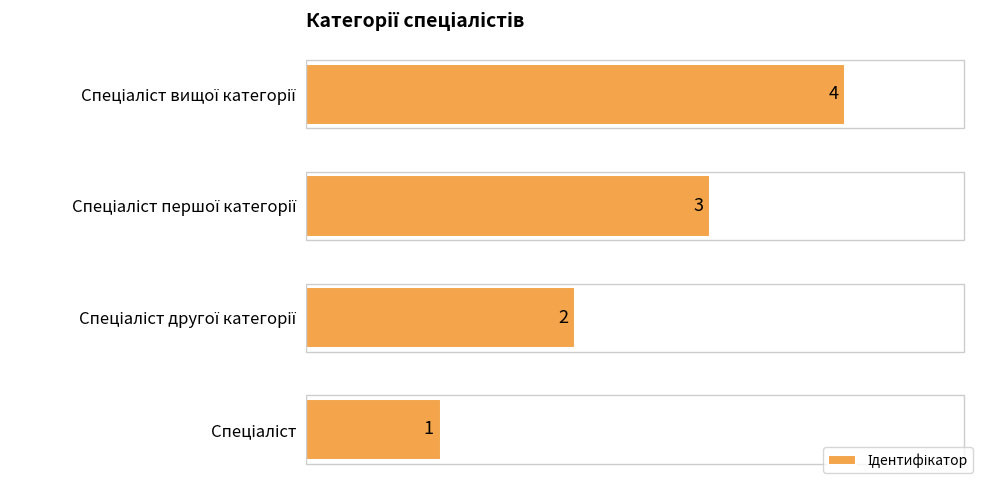

Count the values in the range 2 to 4.

3